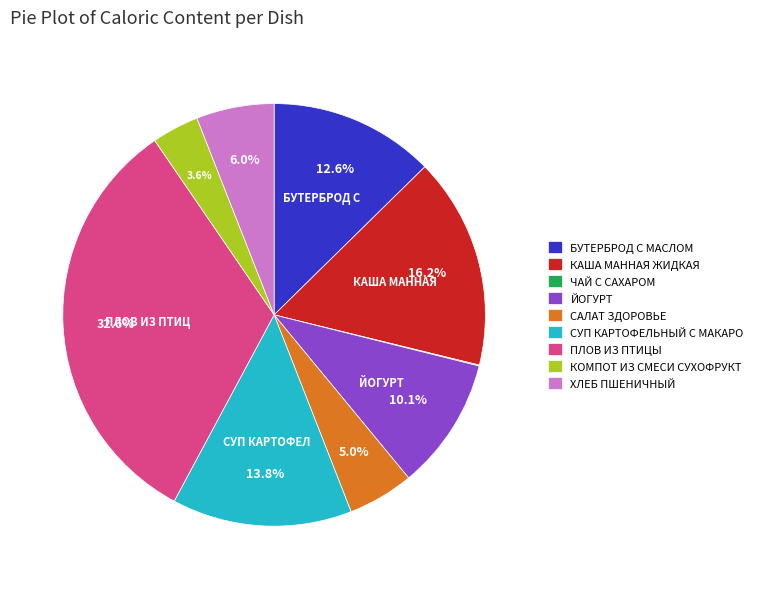

The КАША МАННАЯ ЖИДКАЯ slice represents 26% of the pie. True or false?

False